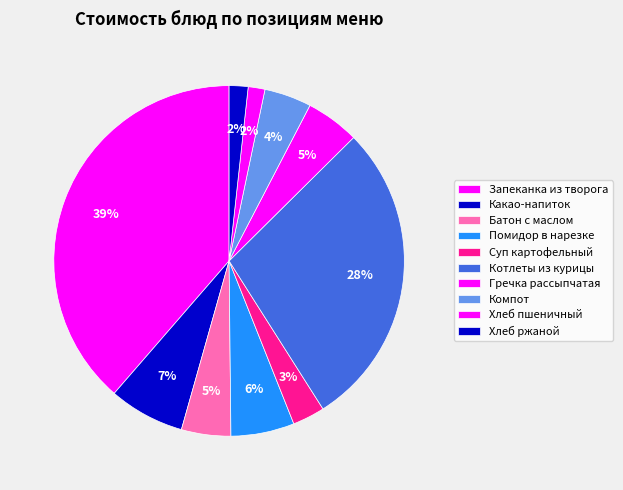

How many segments does this pie chart have?

10